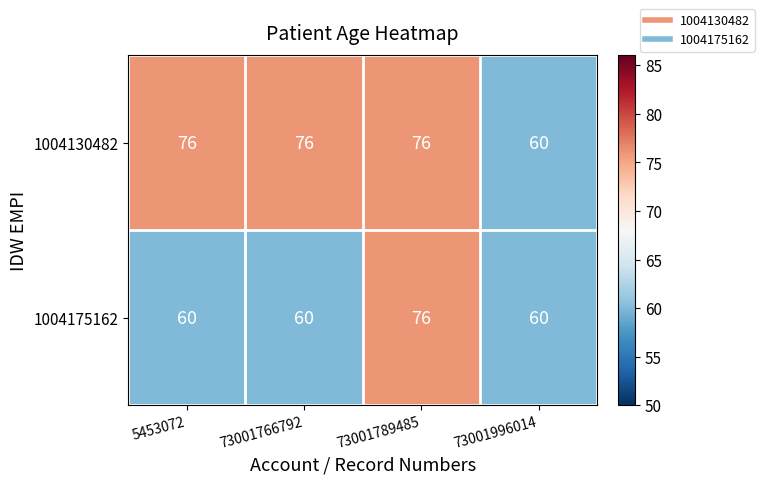

Between 5453072 and 73001789485, which series saw the biggest shift?

1004175162